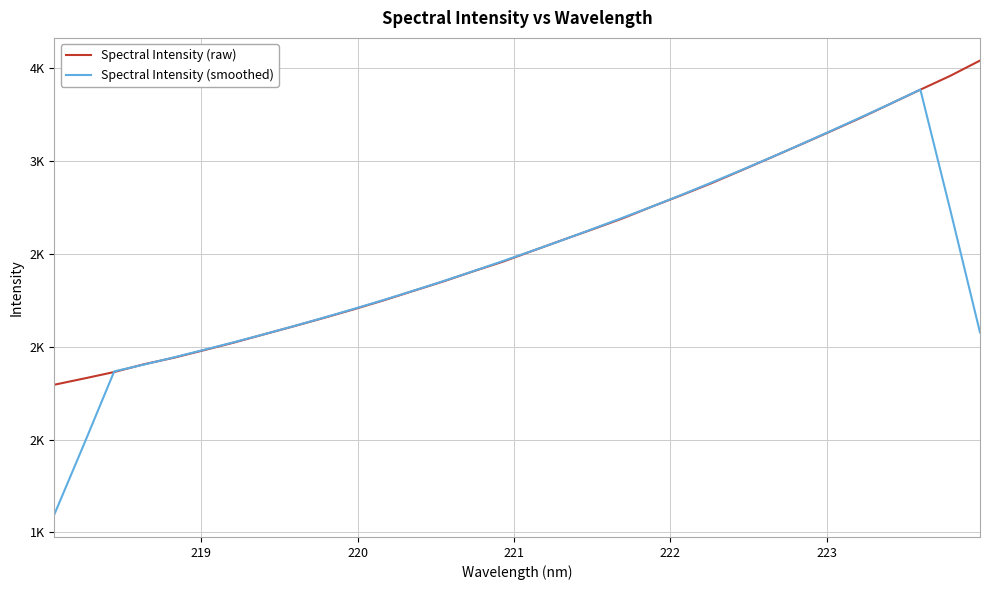

At how many categories does at least one series exceed 2376?

18